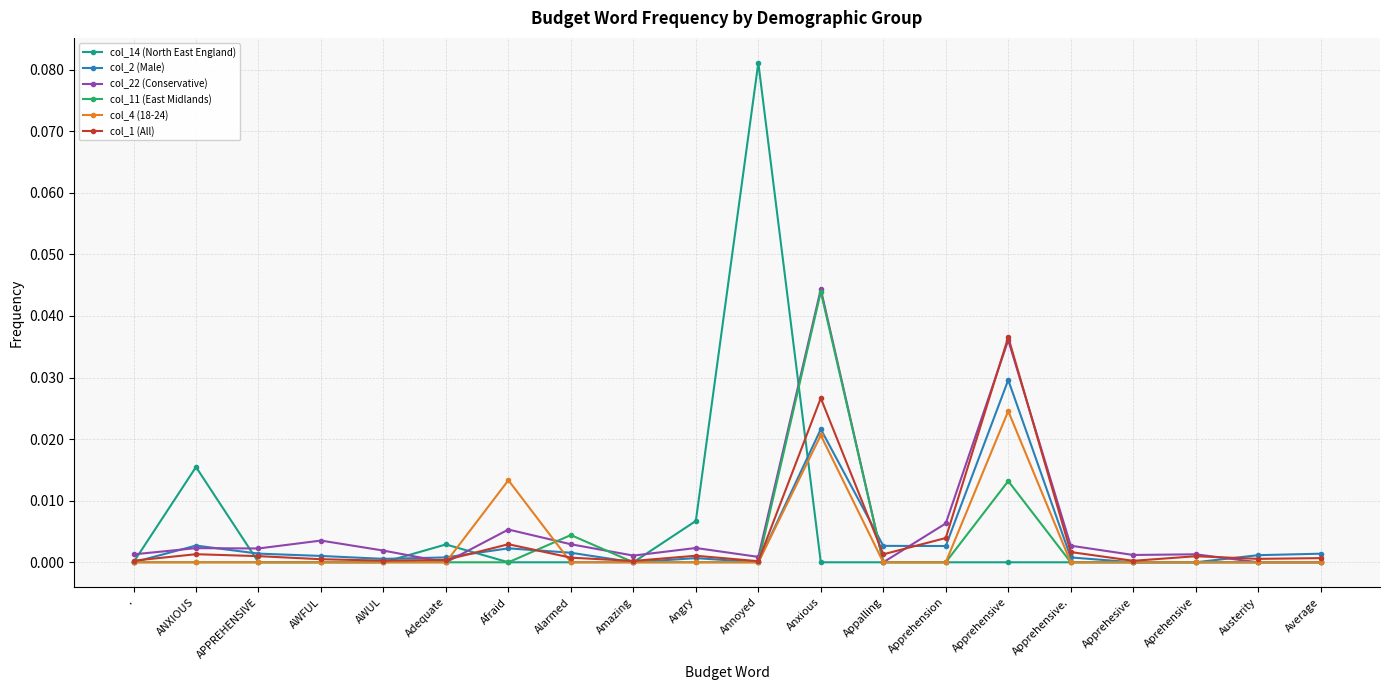

What is the label of the 2nd point from the right?

Austerity